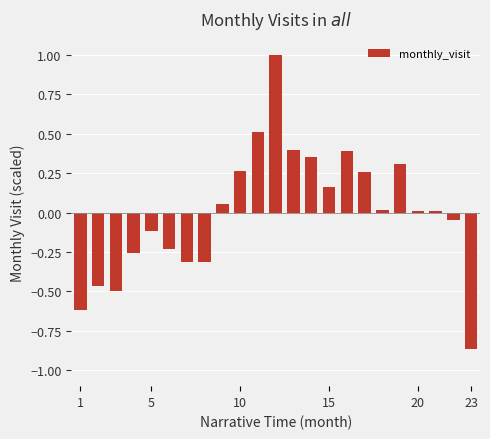

What is the greatest value displayed?

1.0